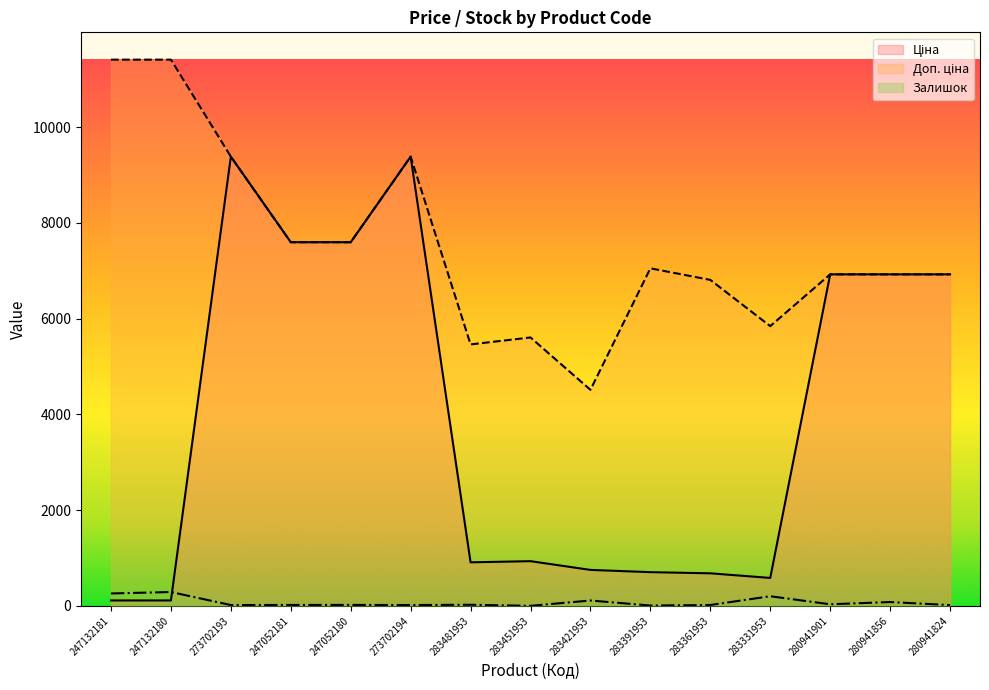

Reading left to right, transcribe all the data shown in this chart.

Ціна: 247132181=114.1	247132180=114.1	273702193=9384.0	247052181=7596.5	247052180=7596.5	273702194=9384.0	283481953=910.4	283451953=934.5	283421953=752.2	283391953=705.1	283361953=681.0	283331953=584.4	280941901=6925.7	280941856=6925.7	280941824=6925.7
Доп. ціна: 247132181=11410.0	247132180=11410.0	273702193=9384.0	247052181=7596.5	247052180=7596.5	273702194=9384.0	283481953=5462.3	283451953=5607.2	283421953=4513.3	283391953=7051.3	283361953=6809.8	283331953=5843.9	280941901=6925.7	280941856=6925.7	280941824=6925.7
Залишок: 247132181=260.0	247132180=290.0	273702193=18.0	247052181=20.0	247052180=21.0	273702194=18.0	283481953=24.0	283451953=2.0	283421953=113.0	283391953=8.0	283361953=19.0	283331953=202.0	280941901=34.0	280941856=81.0	280941824=17.0